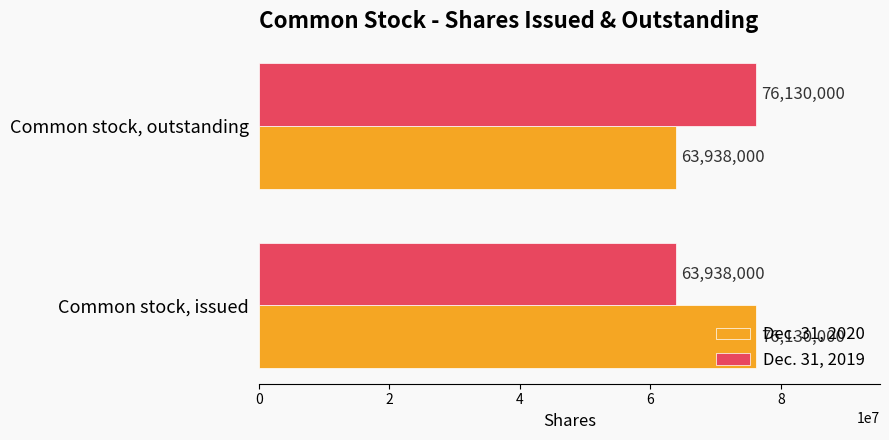

What is the difference between the maximum and minimum values in the Dec. 31, 2020 series?

12192000